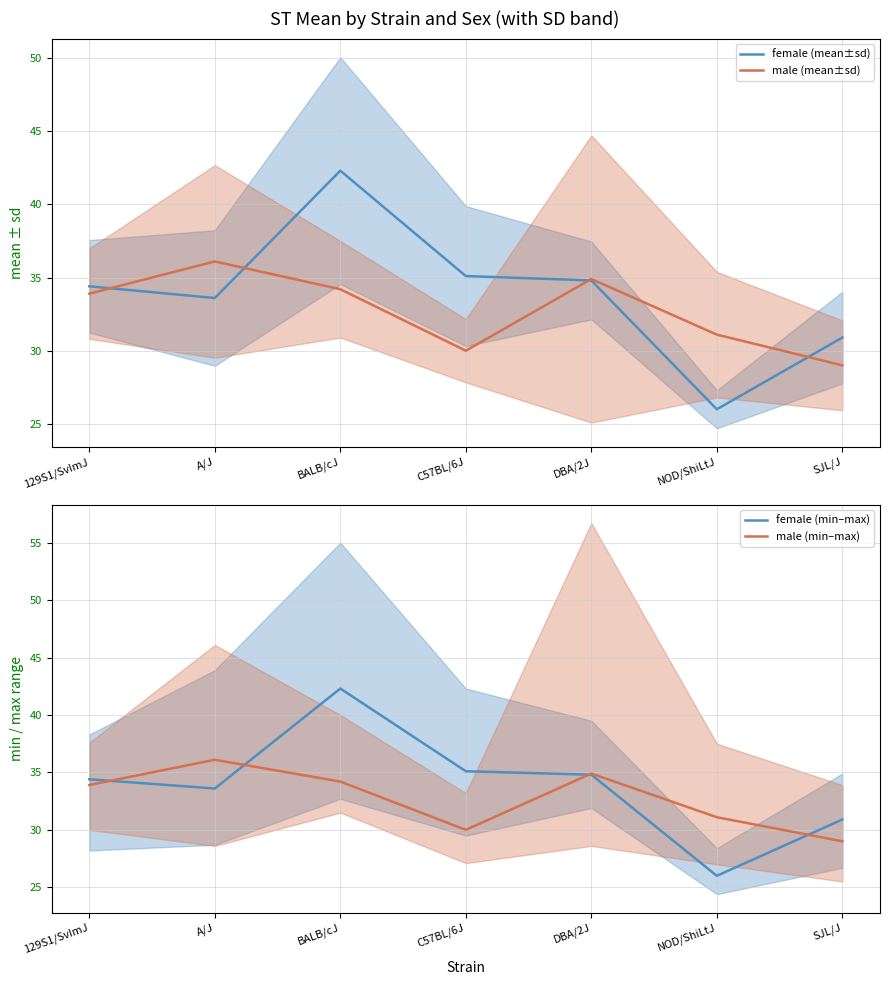

Between DBA/2J and SJL/J, which series saw the biggest shift?

male (mean±sd)